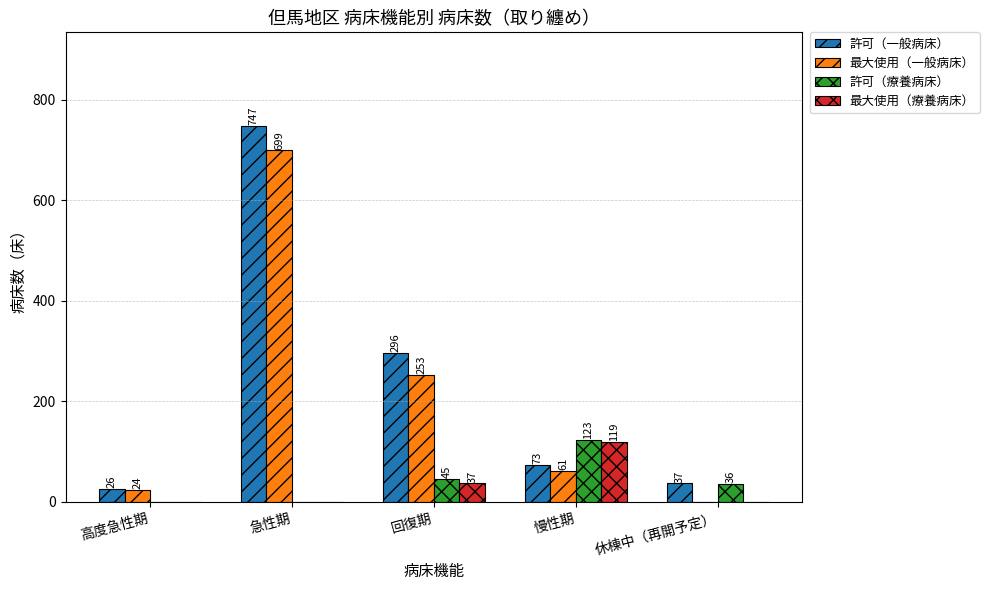

True or false: 最大使用（療養病床） has a value of 66 at 回復期.

False